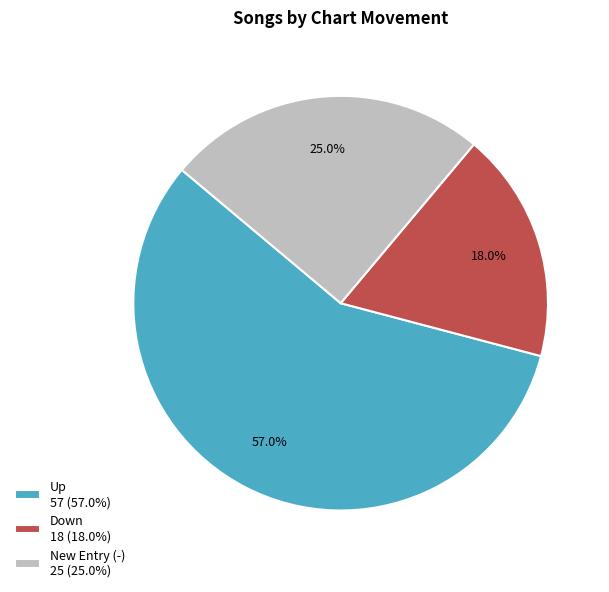

Combined, do Down 18 (18.0%) and Up 57 (57.0%) account for over 50%?

Yes